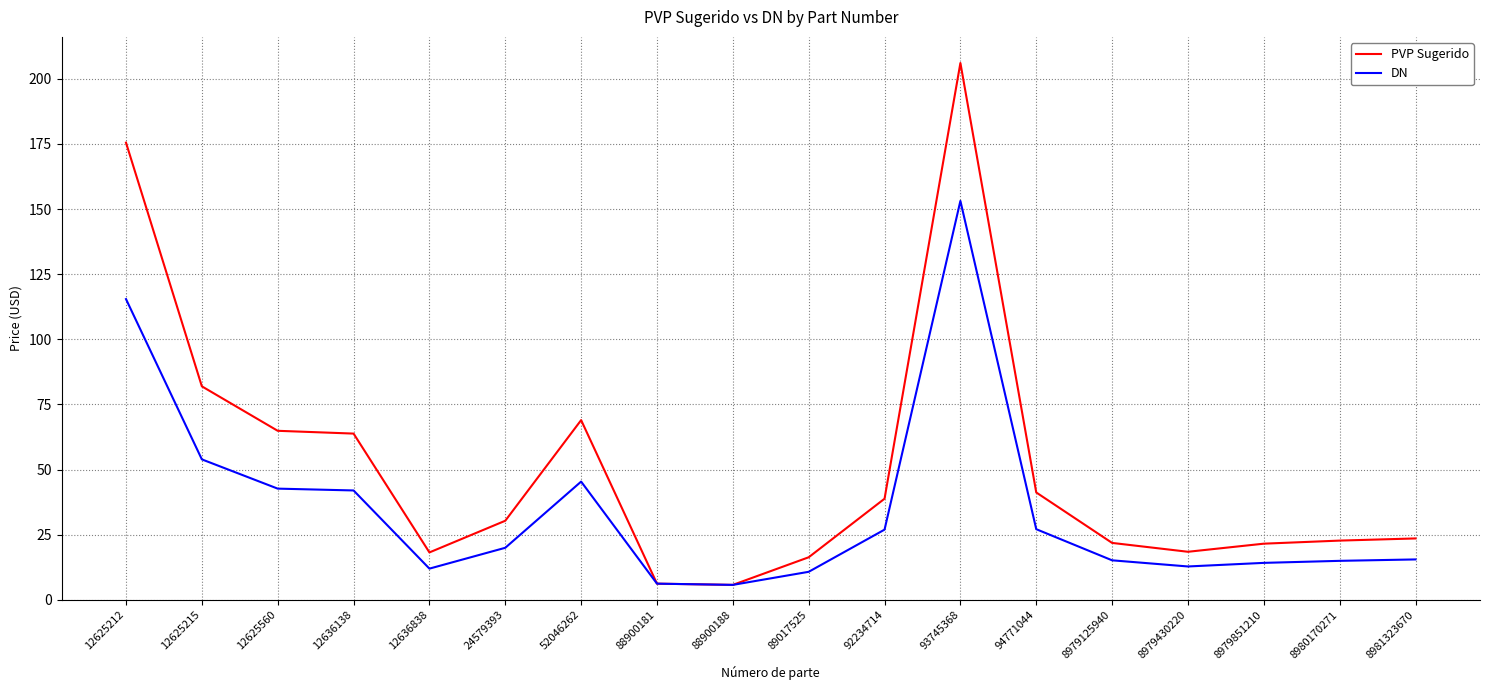

What is the average value of the PVP Sugerido series?

51.4